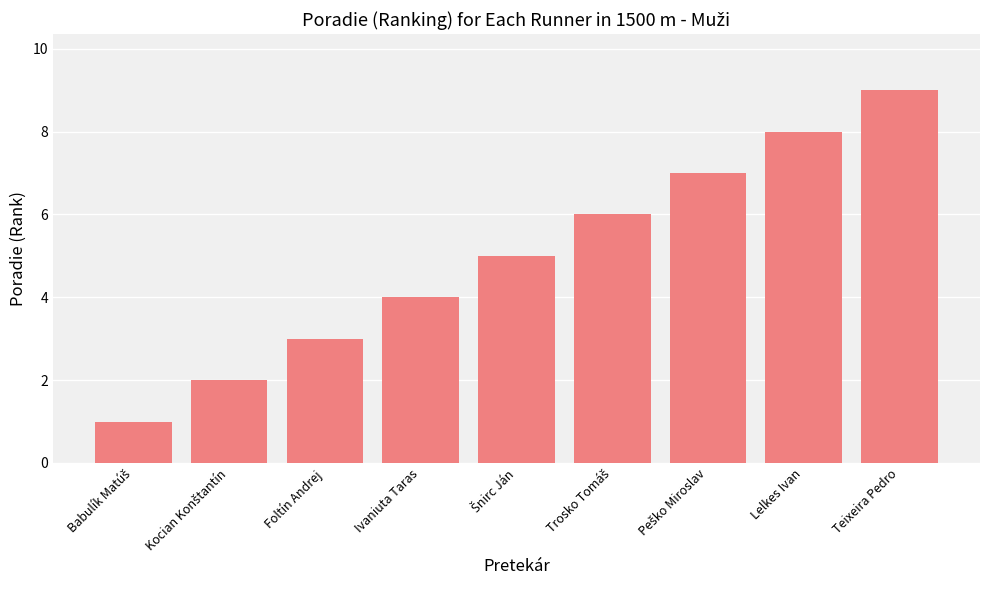

What is the change in value from Foltín Andrej to Ivaniuta Taras?

+1